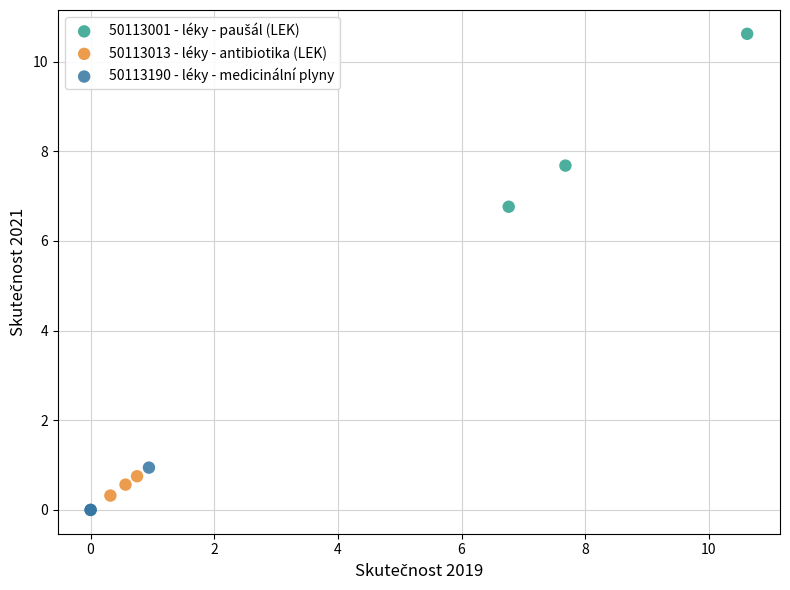

Which series contains the lowest Y value?

50113190 - léky - medicinální plyny